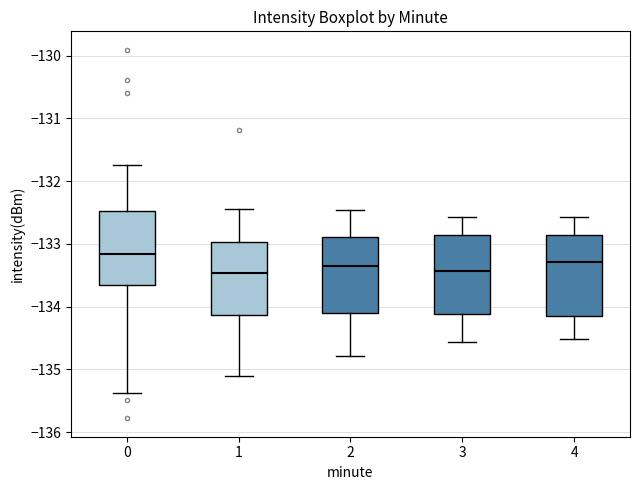

Reading left to right, read every box against the y-axis: the position of its median line, the range the box covers, and the ends of its whiskers. The values are not printed on the chart, so give them approximately, as read against the axis.

0: median -133.2, box -133.7 to -132.5, whiskers -135.4 to -131.7
1: median -133.5, box -134.1 to -133.0, whiskers -135.1 to -132.4
2: median -133.4, box -134.1 to -132.9, whiskers -134.8 to -132.5
3: median -133.4, box -134.1 to -132.9, whiskers -134.6 to -132.6
4: median -133.3, box -134.2 to -132.9, whiskers -134.5 to -132.6